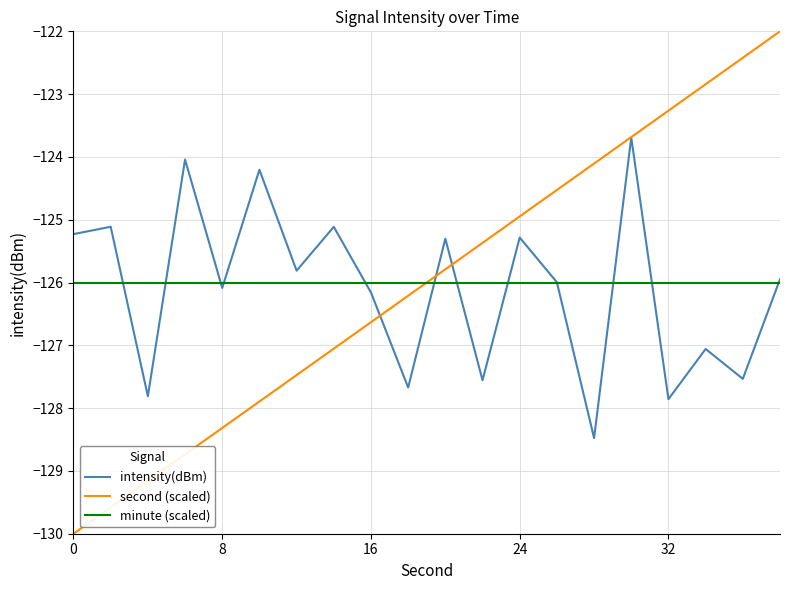

What is the minimum value shown in the chart?

-130.0